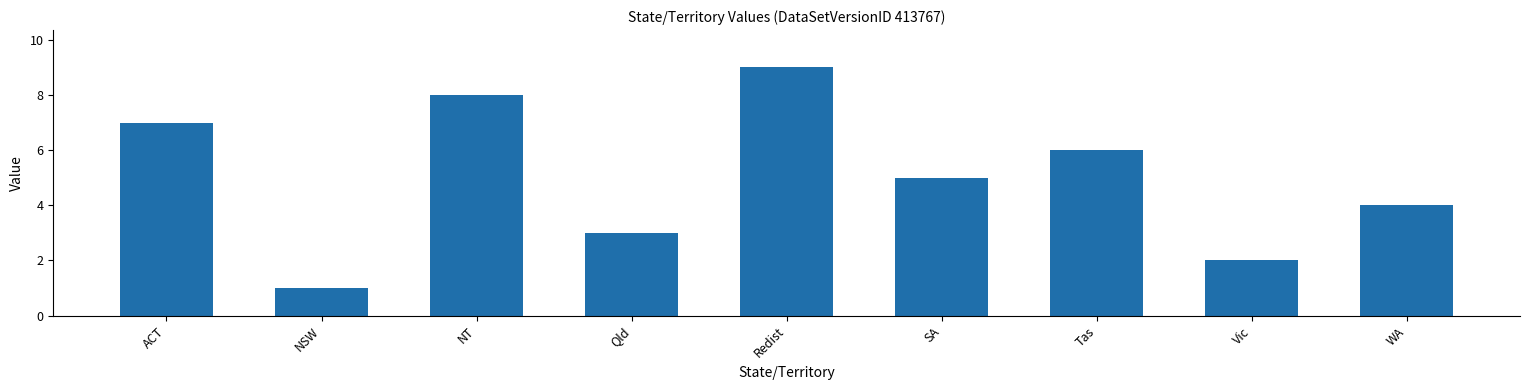

What is the label of the 2nd bar from the right?

Vic